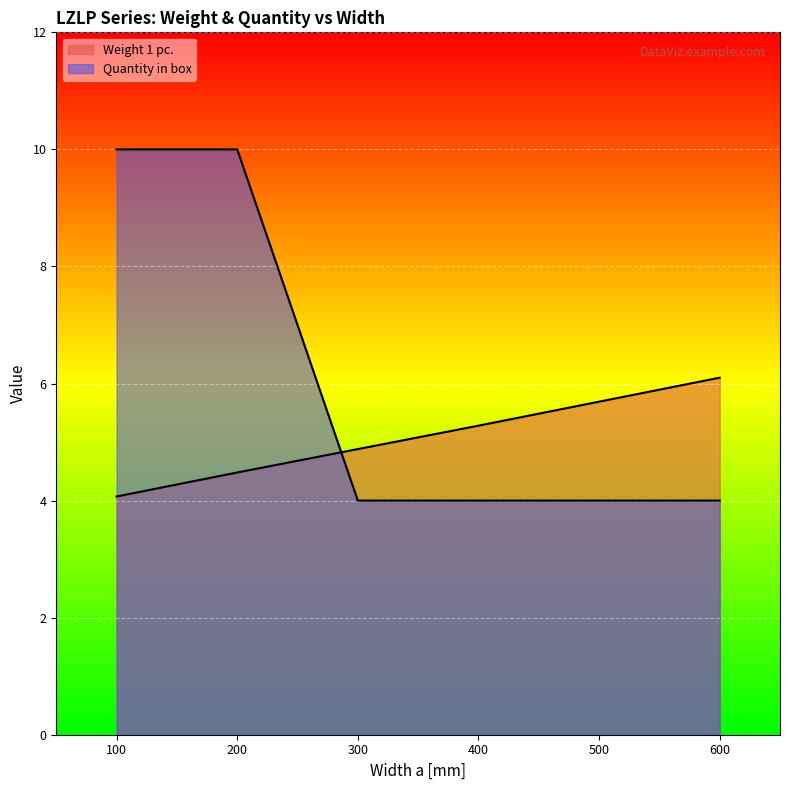

What is the minimum value for Quantity in box?

4.0